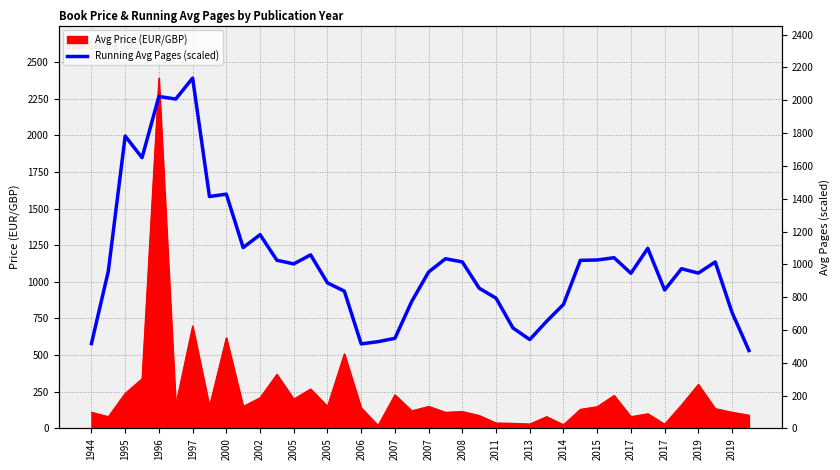

What is the sum of all values?

45535.2